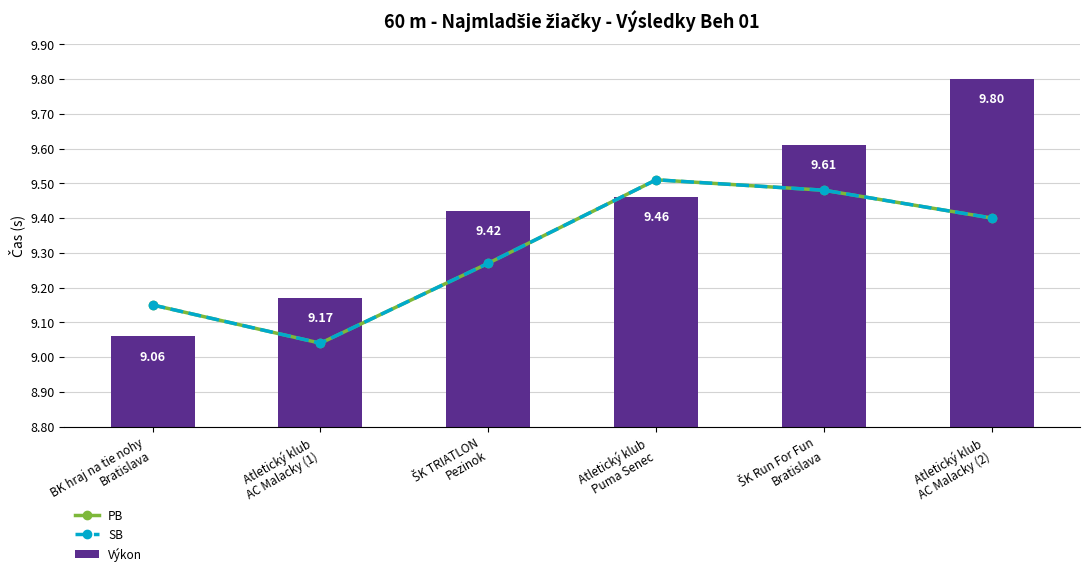

Count the number of categories in the chart.

6